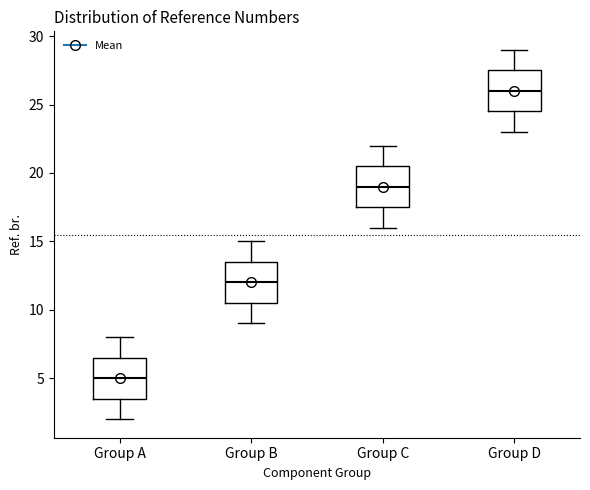

Reading left to right, read every box against the y-axis: the position of its median line, the range the box covers, and the ends of its whiskers. The values are not printed on the chart, so give them approximately, as read against the axis.

Group A: median 5.0, box 3.5 to 6.5, whiskers 2.0 to 8.0
Group B: median 12.0, box 10.5 to 13.5, whiskers 9.0 to 15.0
Group C: median 19.0, box 17.5 to 20.5, whiskers 16.0 to 22.0
Group D: median 26.0, box 24.5 to 27.5, whiskers 23.0 to 29.0